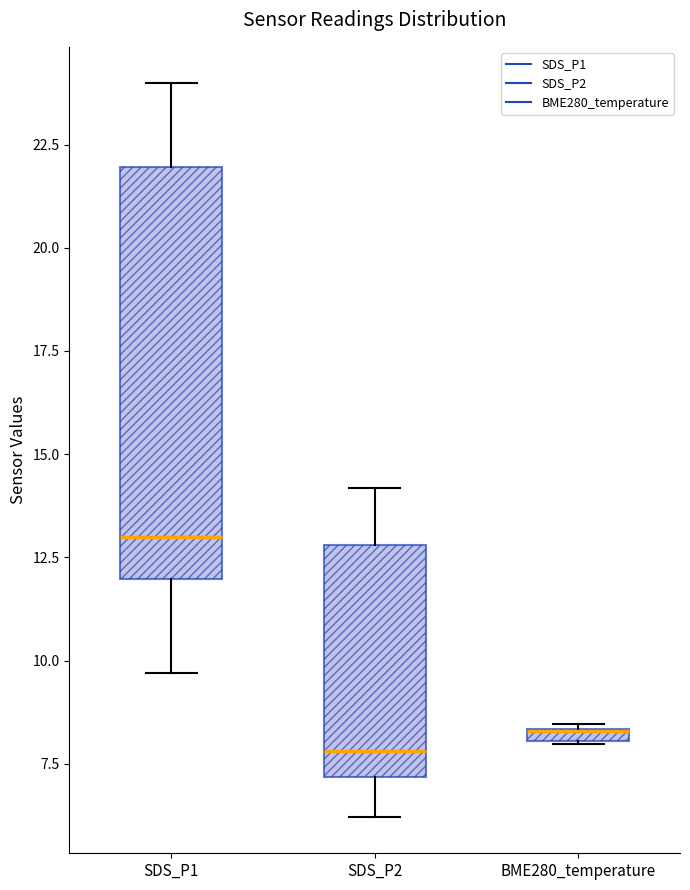

Where does the lower whisker of the box for SDS_P2 end on the y-axis? The values are not printed on the chart, so give them approximately, as read against the axis.

6.0